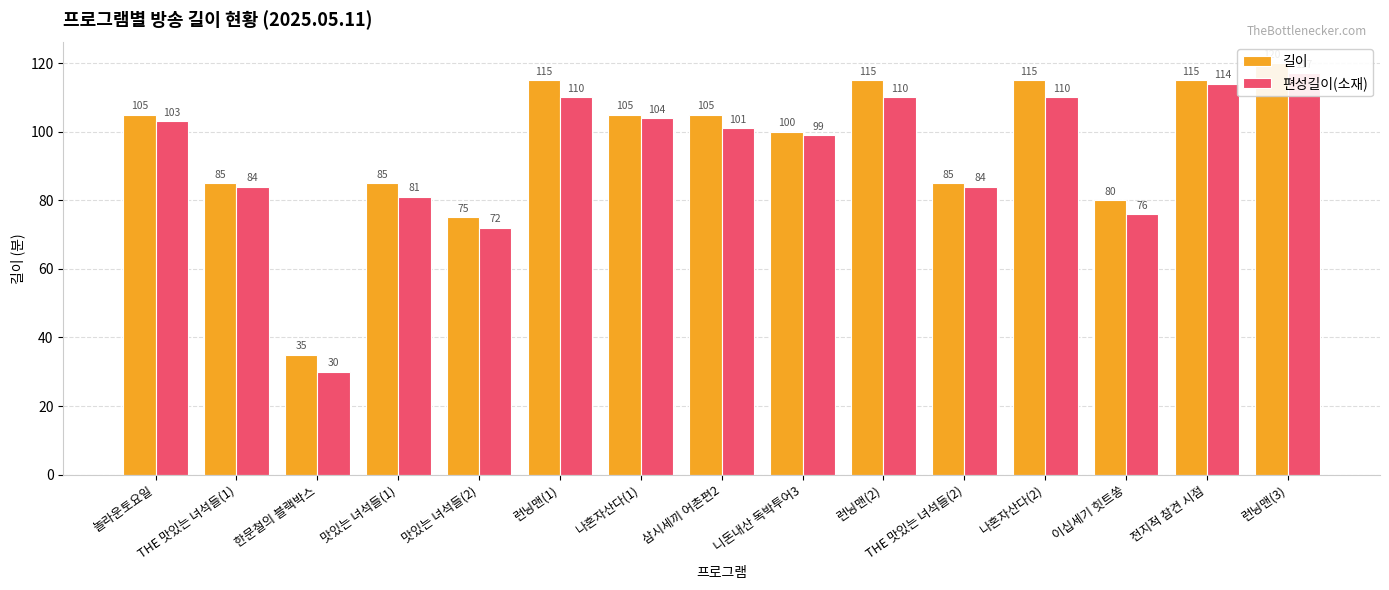

At how many categories does at least one series exceed 52?

14